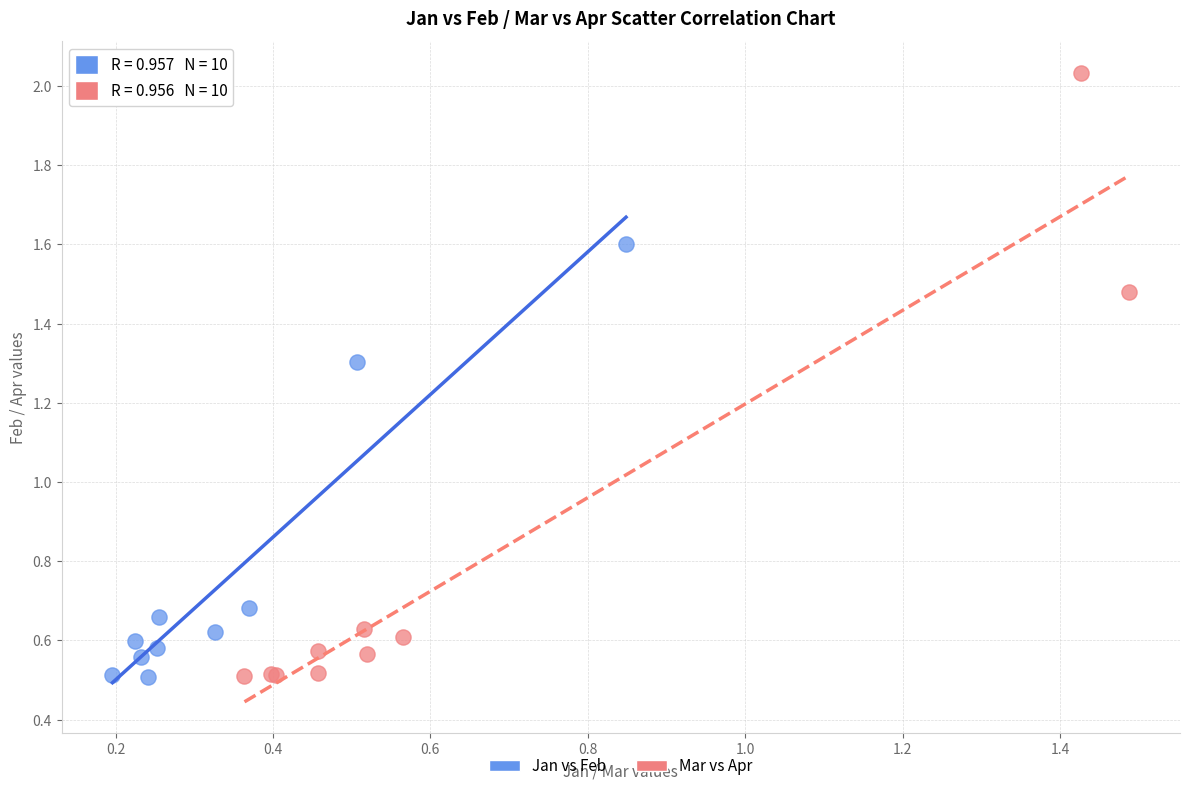

Which series has the largest Y range (max minus min)?

Mar vs Apr